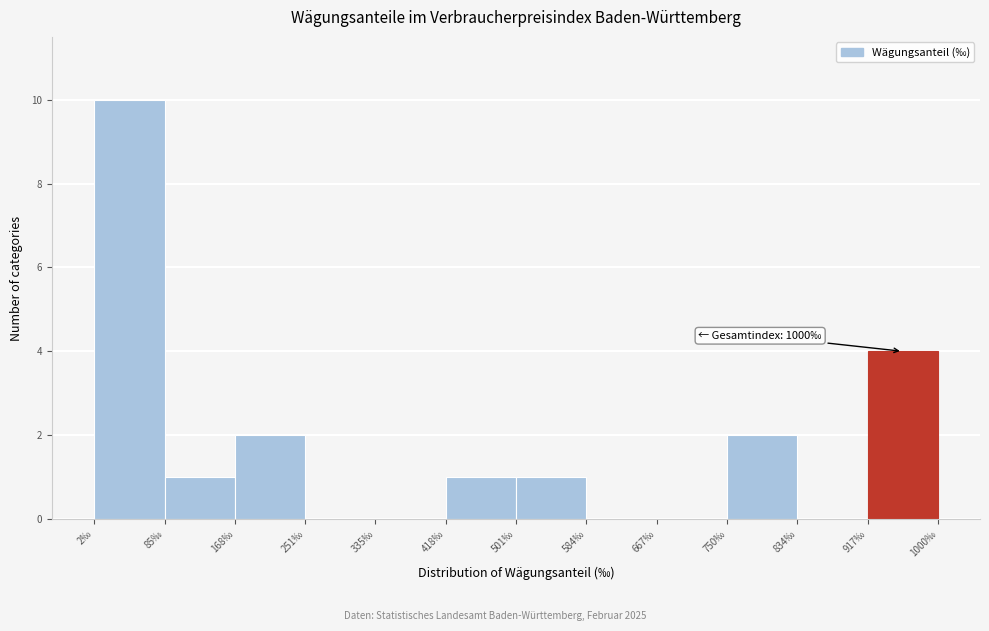

Which range on the x-axis has the tallest bar?

0 to 90